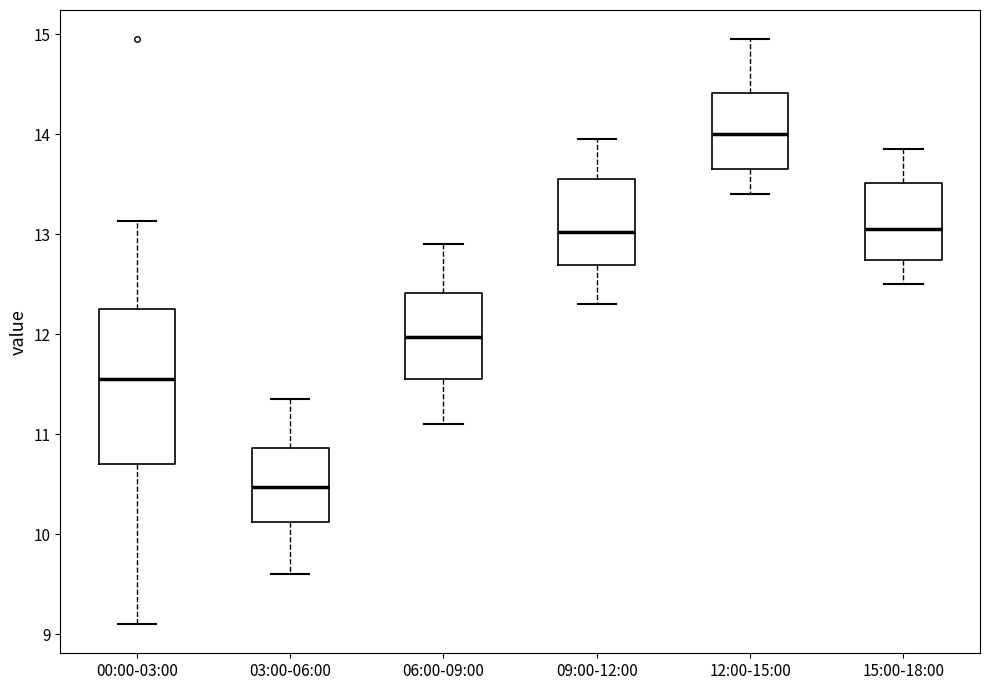

Which box's median line is the lowest?

03:00-06:00